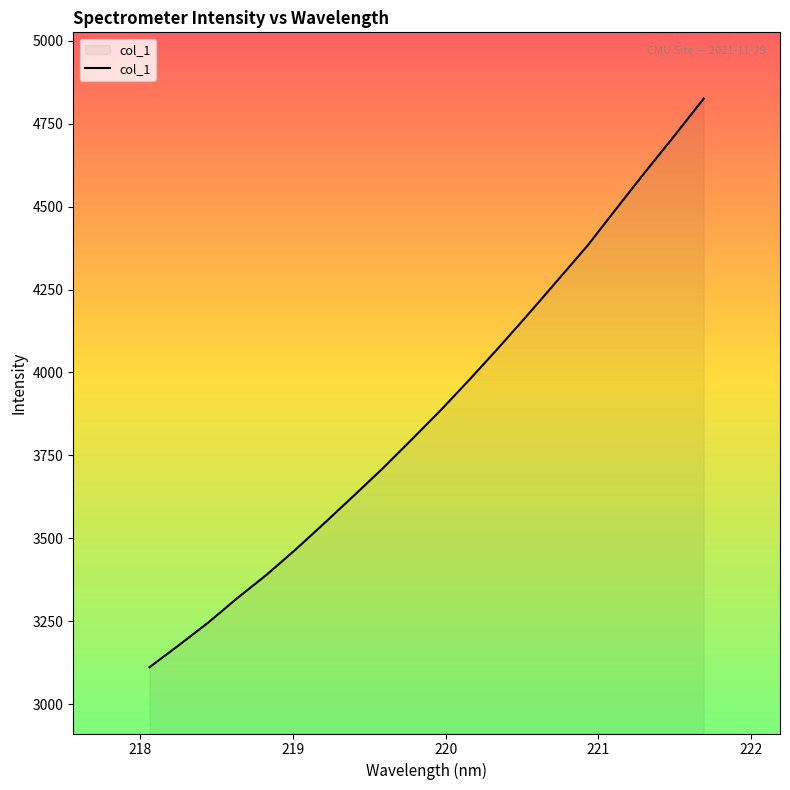

What is the difference between the maximum and minimum values?

1714.4